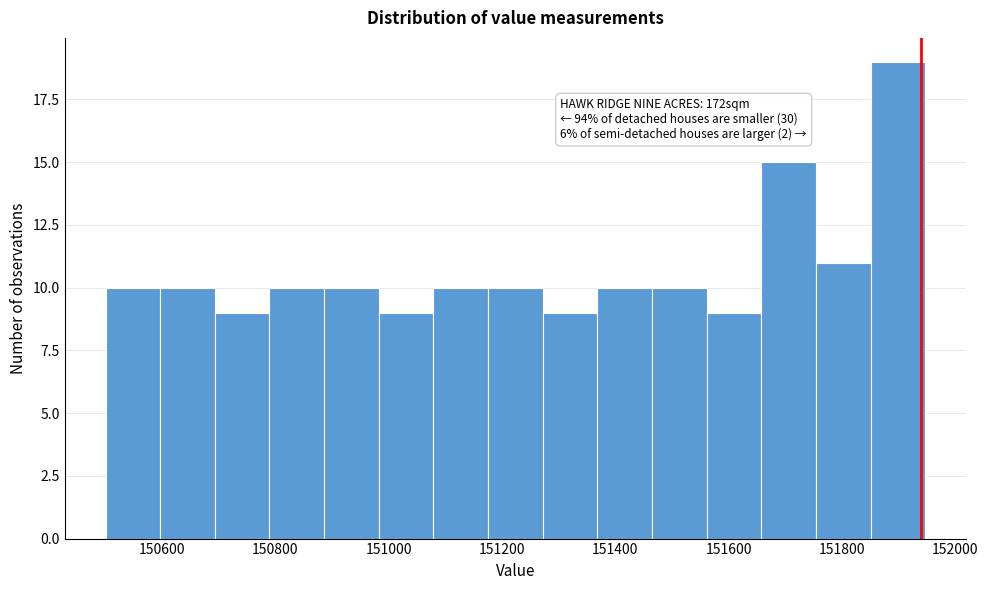

Over which range of the x-axis is the bar tallest?

151860 to 151940